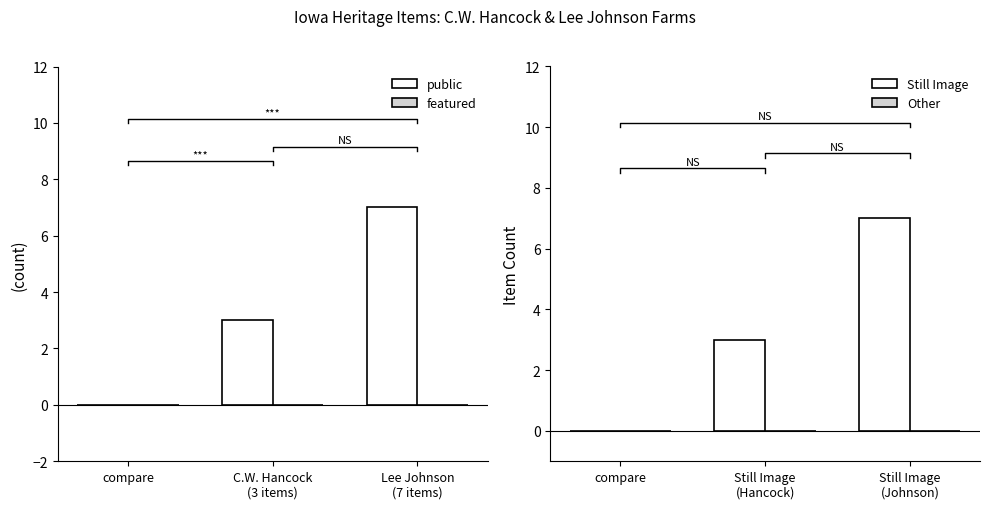

Are the bars horizontal?

No